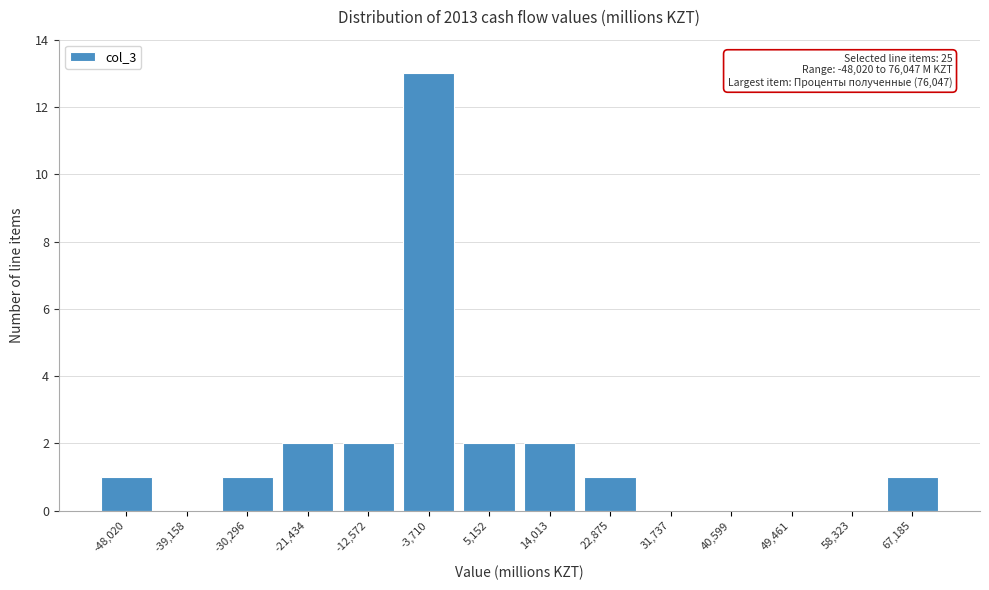

Reading left to right, list all the values displayed in this chart.

-48,020=1	-39,158=0	-30,296=1	-21,434=2	-12,572=2	-3,710=13	5,152=2	14,013=2	22,875=1	31,737=0	40,599=0	49,461=0	58,323=0	67,185=1